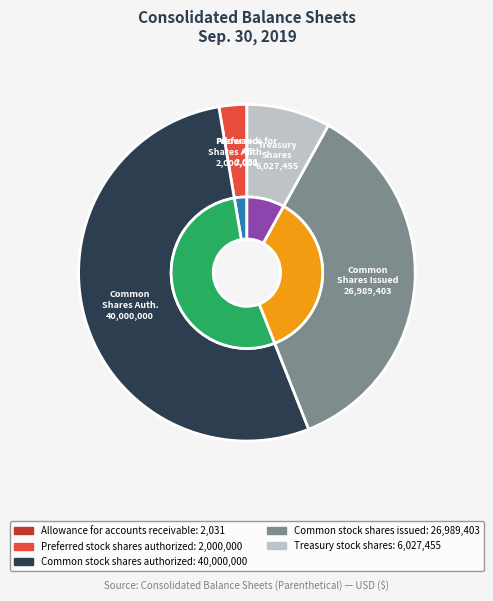

To the nearest percent, what is the difference between the Preferred stock shares authorized and Common stock shares issued slice percentages?

33%